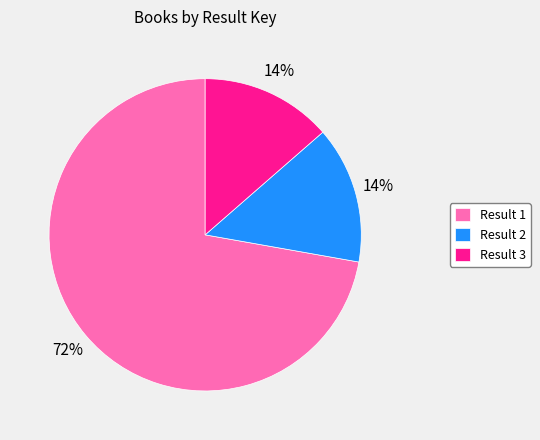

What is the majority slice?

Result 1